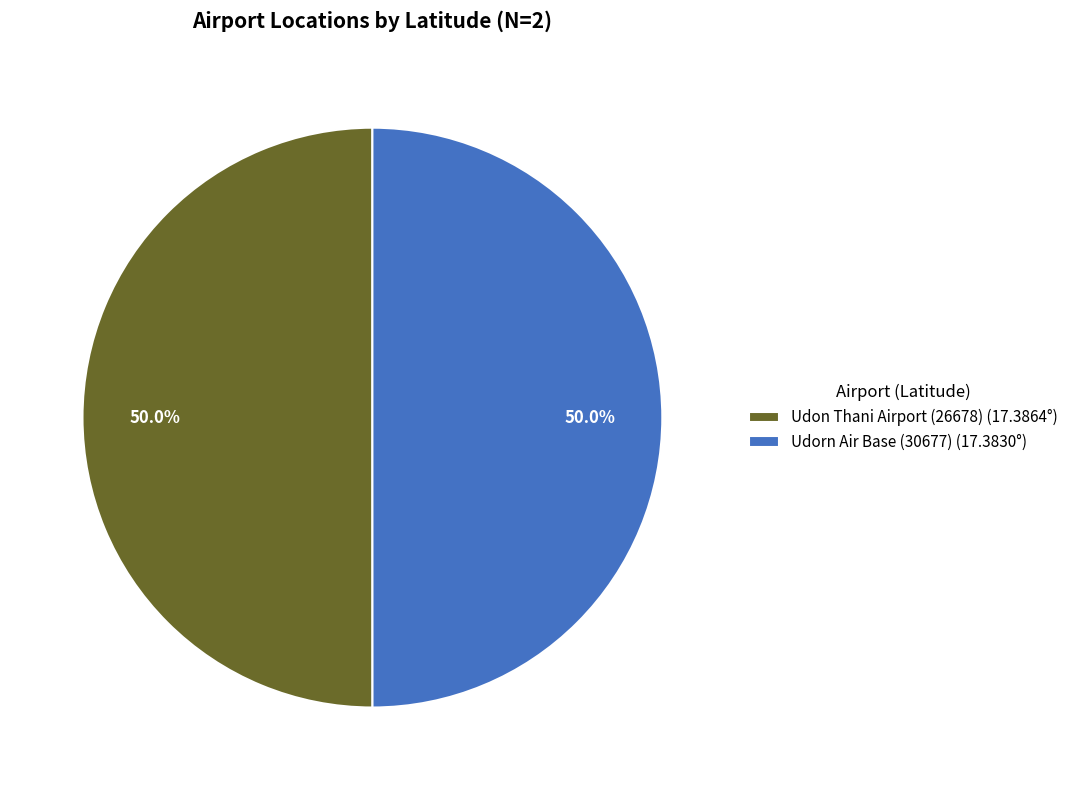

What is the ratio of the value at Udon Thani Airport (26678) (17.3864°) to the value at Udorn Air Base (30677) (17.3830°)?

1.0